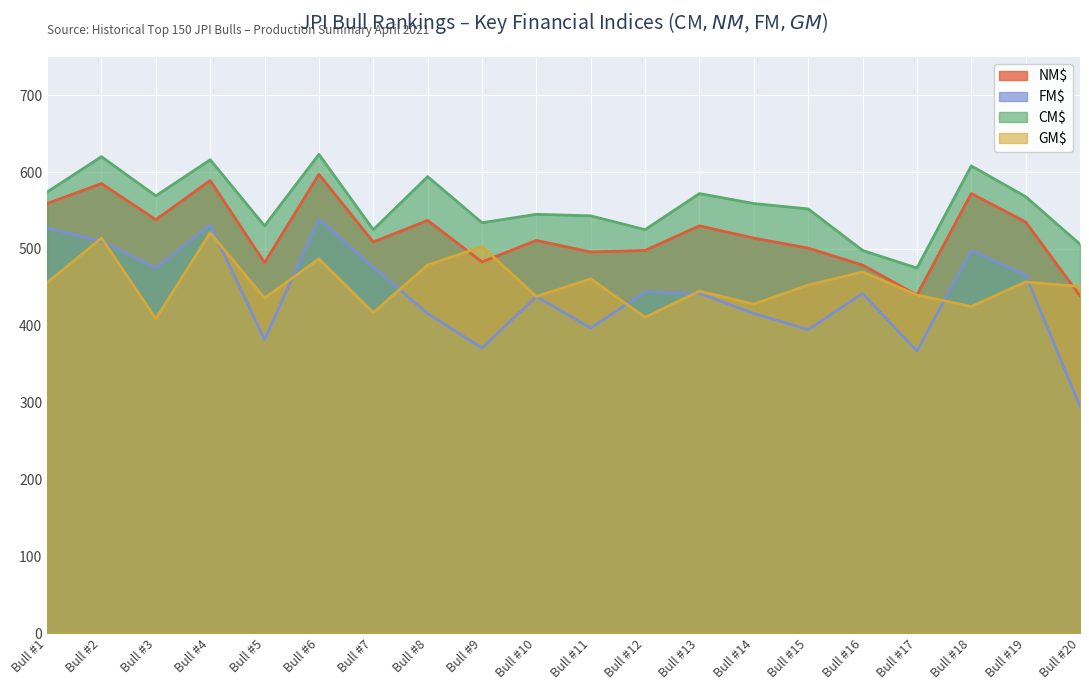

The value of NM$ at Bull #20 is 210. True or false?

False